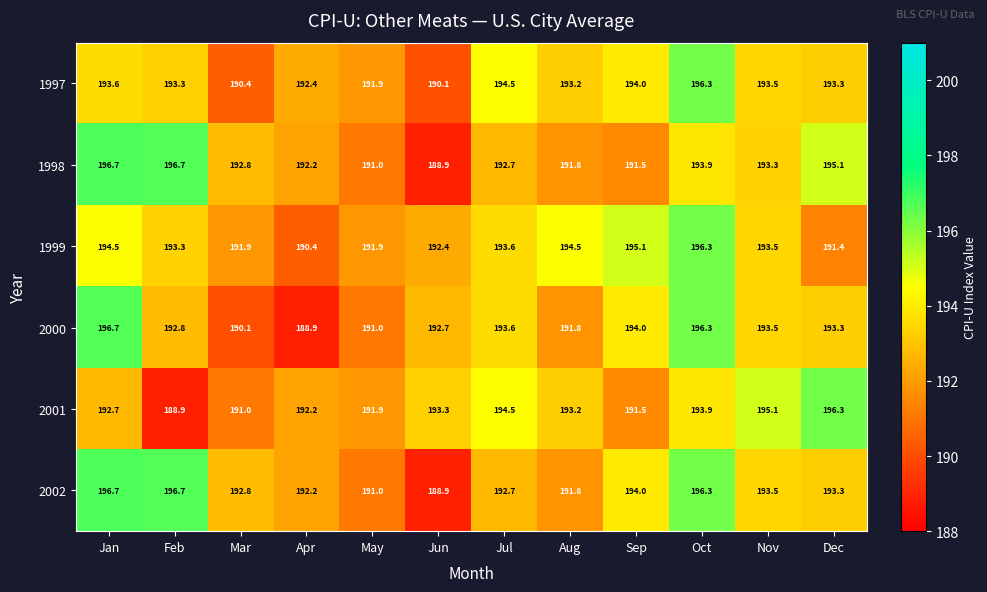

The 2001 series shows 99.6 at Jun. True or false?

False